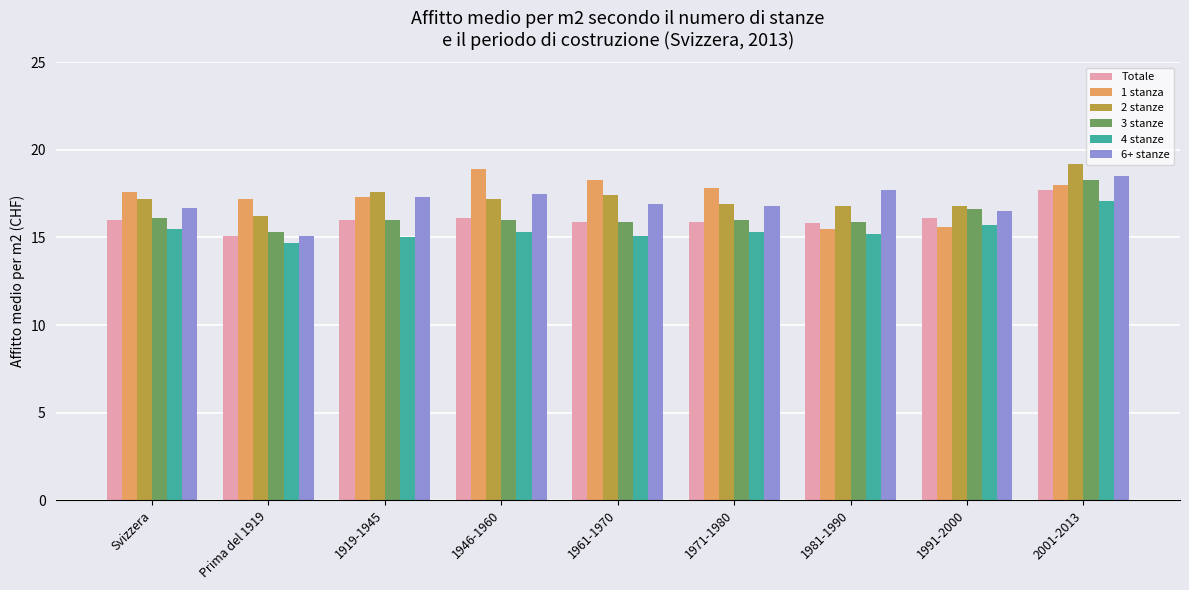

What is the approximate value of 3 stanze at 1946-1960?

16.0